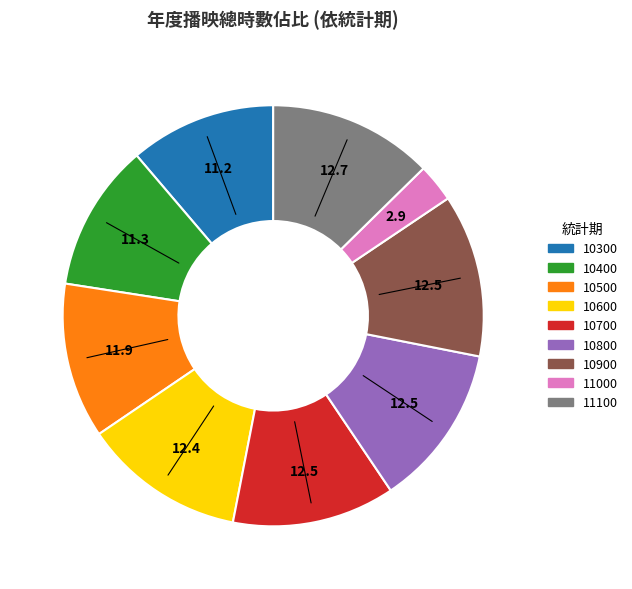

Which slice is the smallest?

11000